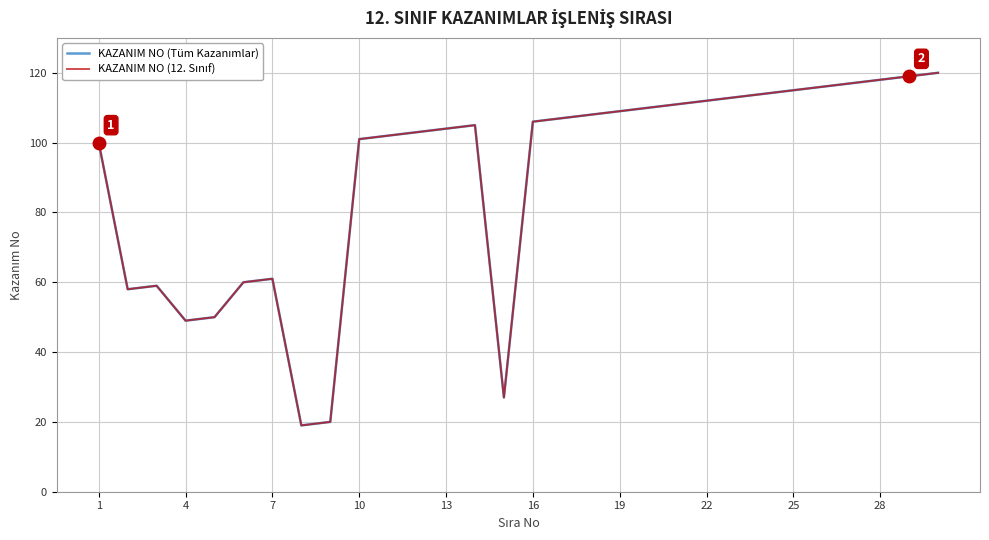

In KAZANIM NO (12. Sınıf), how many points are higher than both neighbors (excluding endpoints)?

3